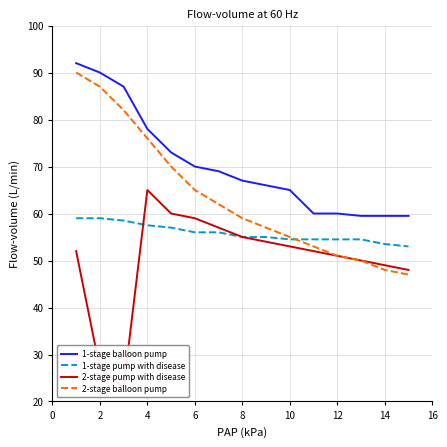

What is the highest value of the 1-stage balloon pump series?

92.0